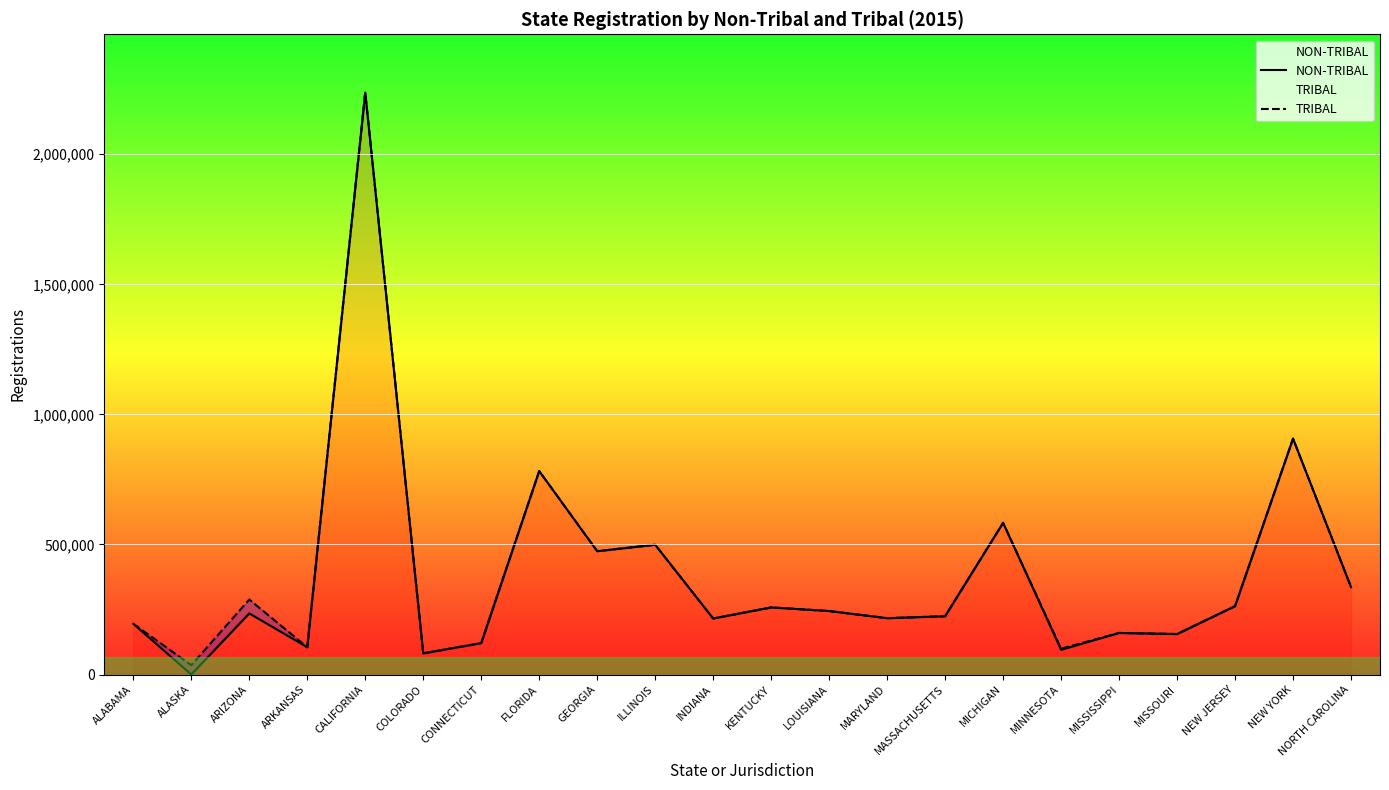

True or false: NON-TRIBAL and TRIBAL intersect in this chart.

False